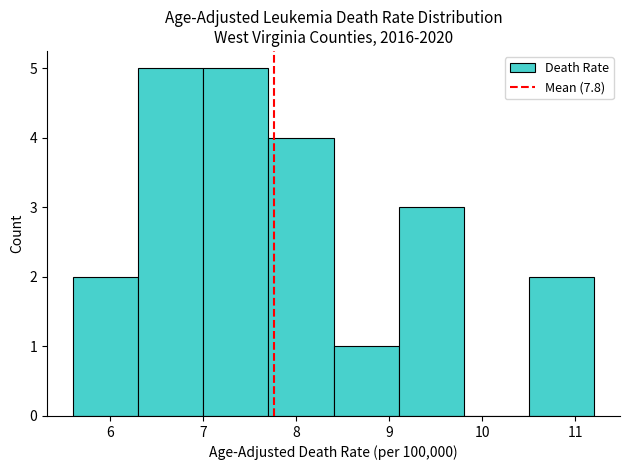

Reading left to right, transcribe this chart: for each bar, give the range it covers on the x-axis and its height. The values are not printed on the chart, so give them approximately, as read against the axis.

5.6 to 6.3: 2
6.3 to 7.0: 5
7.0 to 7.7: 5
7.7 to 8.4: 4
8.4 to 9.1: 1
9.1 to 9.8: 3
9.8 to 10.5: 0
10.5 to 11.2: 2